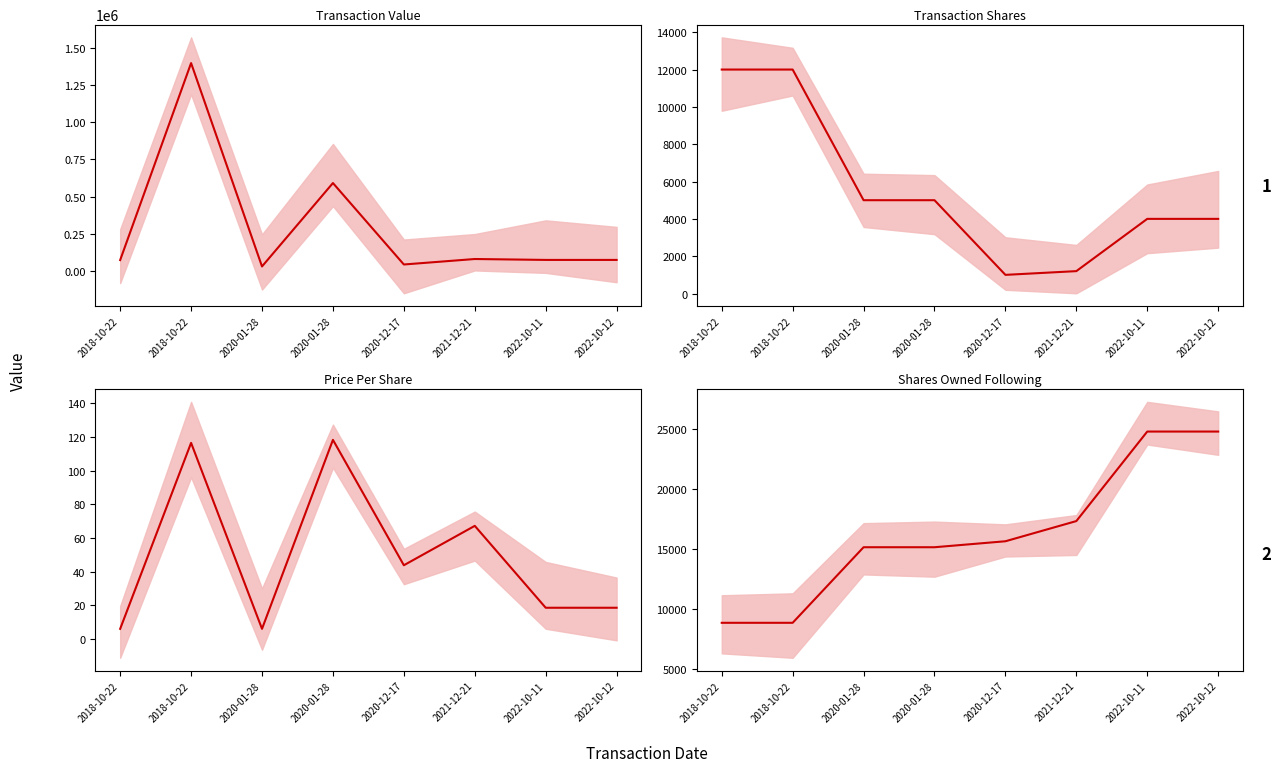

How many values in the Shares Owned Following series exceed 15645?

3